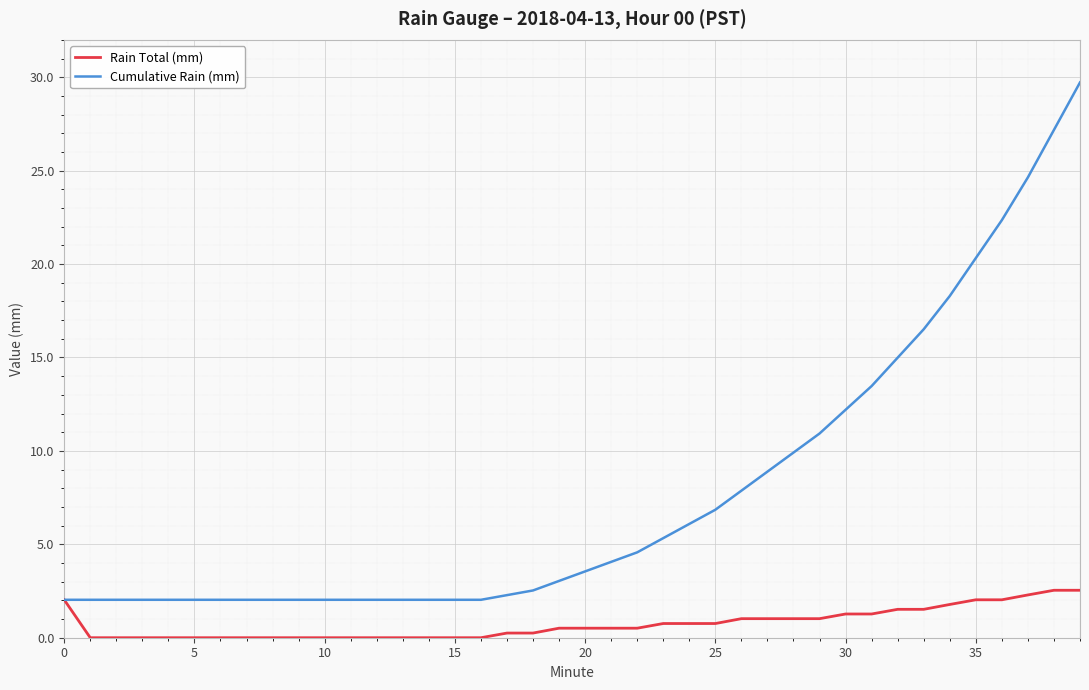

What are all the series names shown in the legend?

Rain Total (mm), Cumulative Rain (mm)